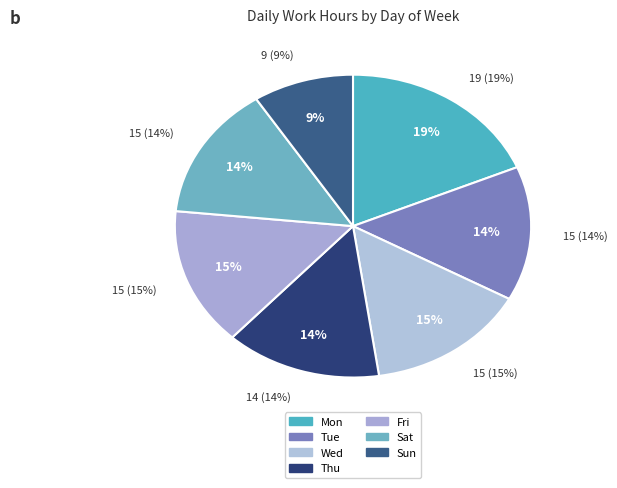

To the nearest percent, what portion does Sun represent?

9%